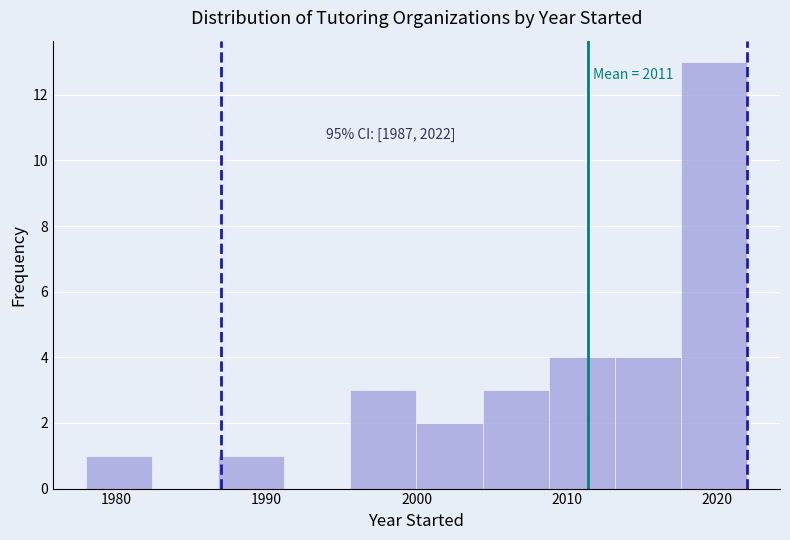

Which range on the x-axis has the tallest bar?

2017.6 to 2022.0